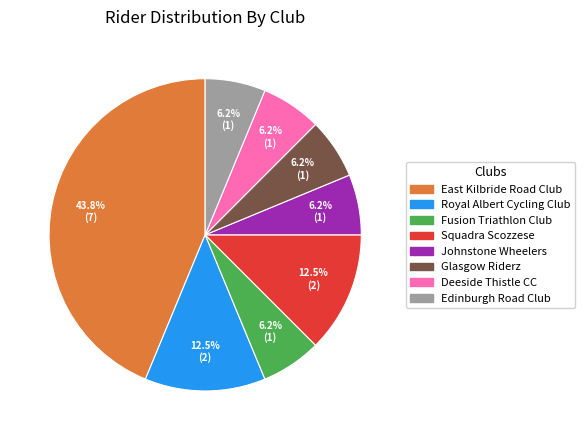

Between Squadra Scozzese and Johnstone Wheelers, which is larger?

Squadra Scozzese